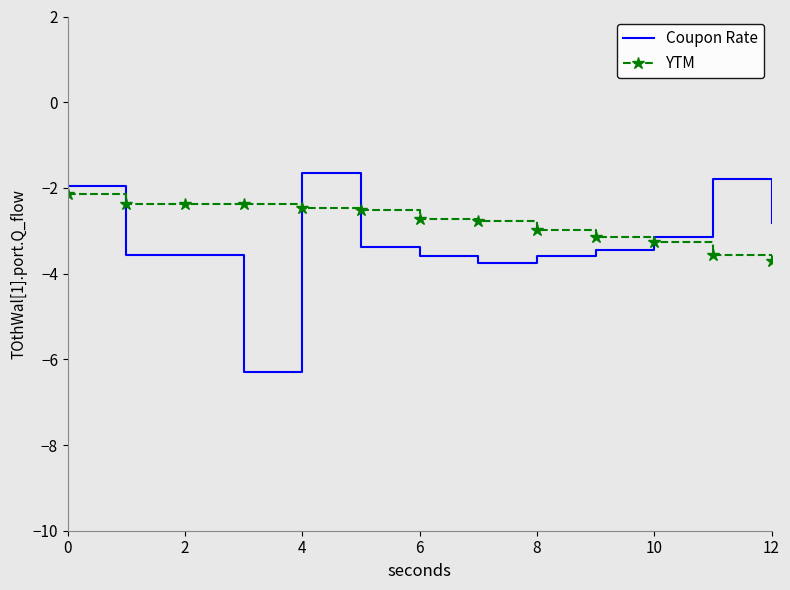

What is the highest value of the Coupon Rate series?

-1.6